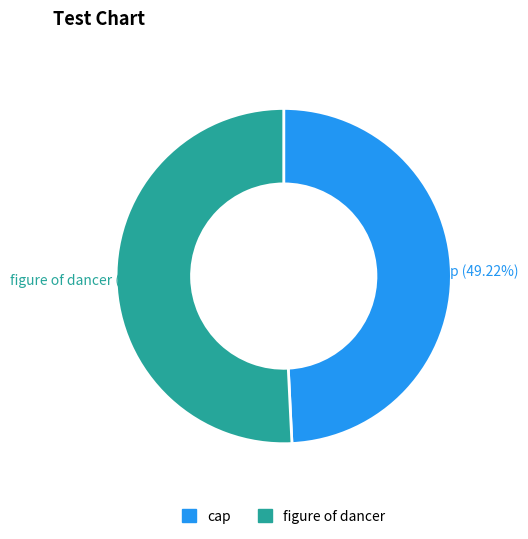

Between figure of dancer and cap, which is larger?

figure of dancer